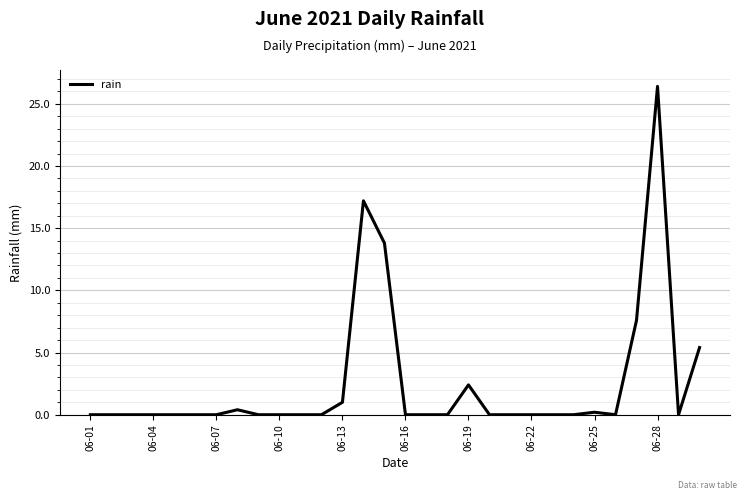

What is the difference between the maximum and minimum values?

26.4